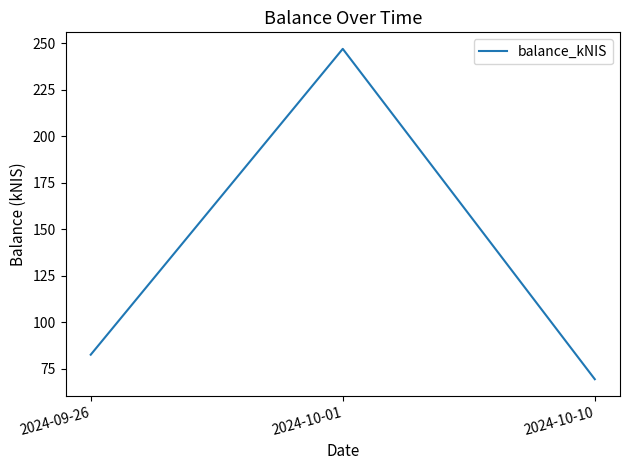

Reading left to right, extract all data points from this chart.

82.5	247.0	69.3